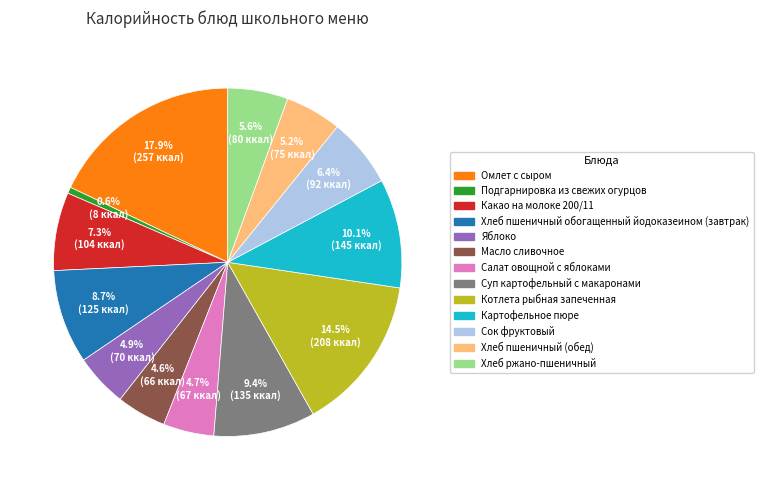

What percentage do Яблоко and Хлеб ржано-пшеничный together represent?

10.5%